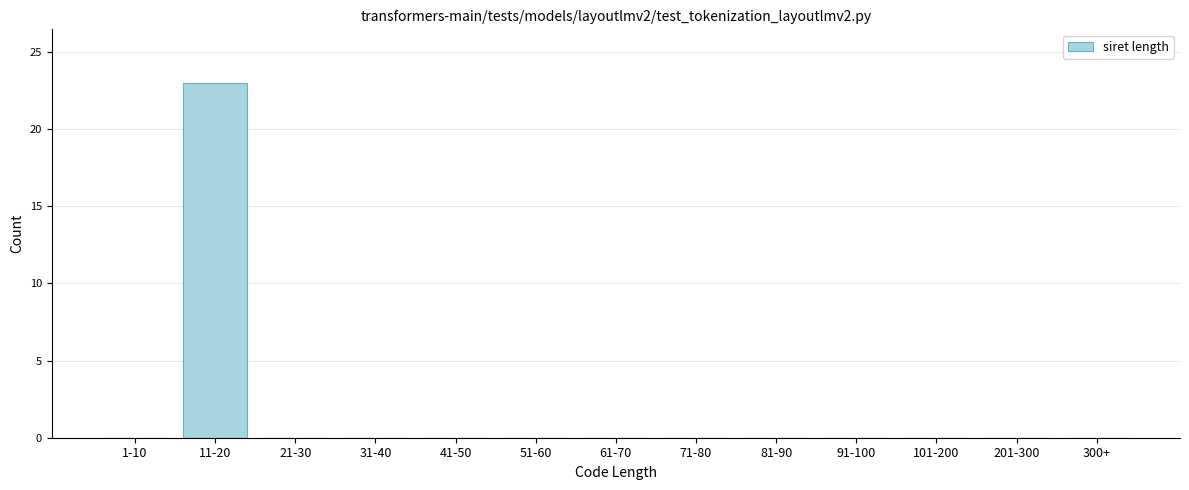

Reading left to right, what are all the values shown in this chart?

1-10=0	11-20=23	21-30=0	31-40=0	41-50=0	51-60=0	61-70=0	71-80=0	81-90=0	91-100=0	101-200=0	201-300=0	300+=0